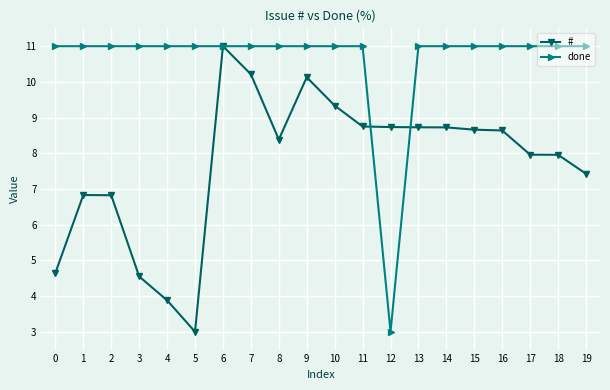

How many series are shown in this chart?

2